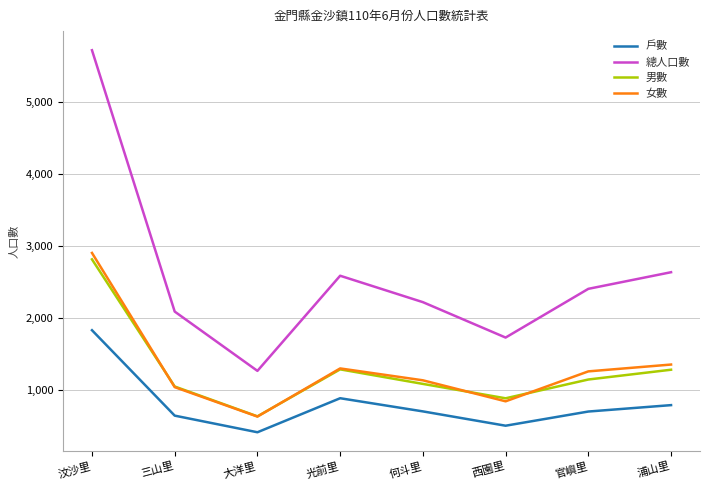

At which category is the sum across all series the highest?

汶沙里